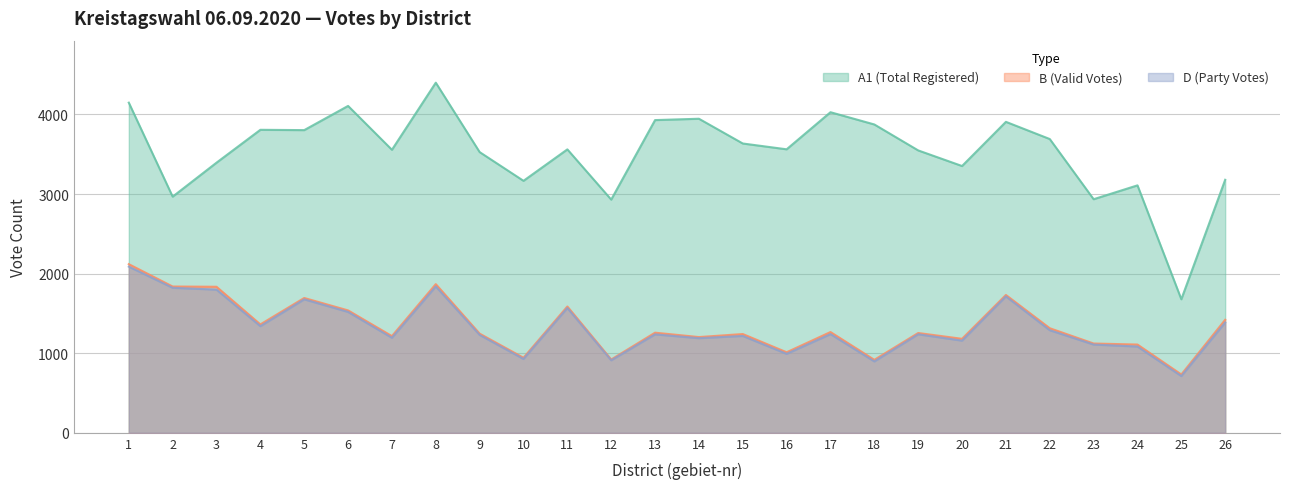

What is the minimum value shown in the chart?

713